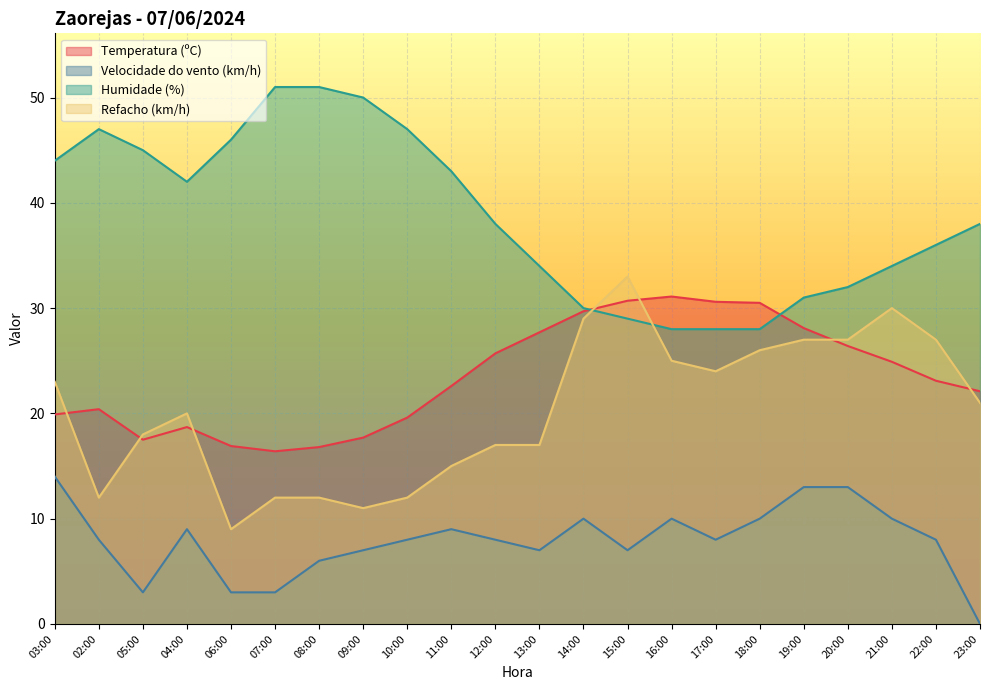

What position from the right is 06:00?

18